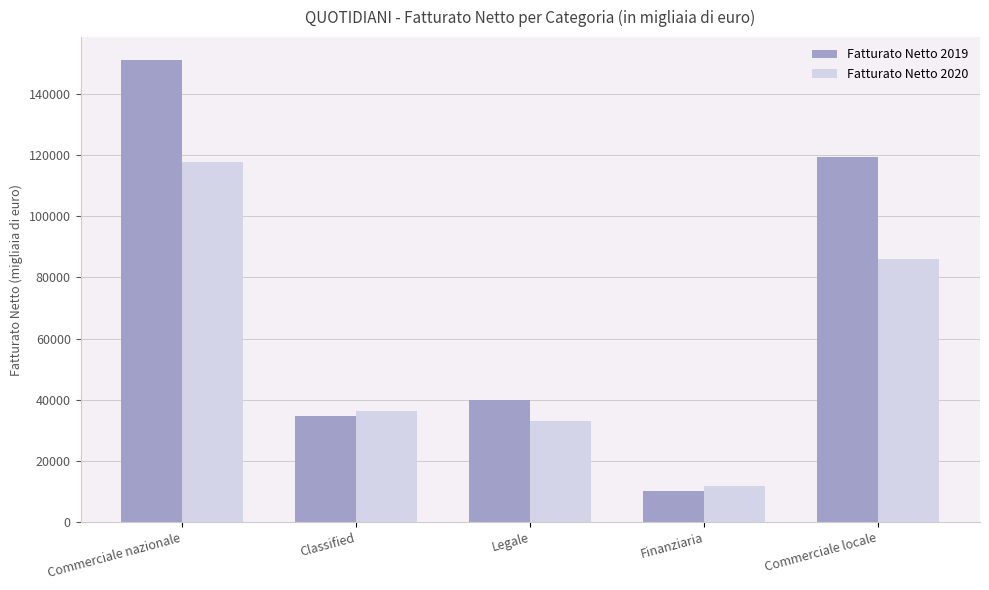

How many values in the Fatturato Netto 2019 series are below 39843?

2